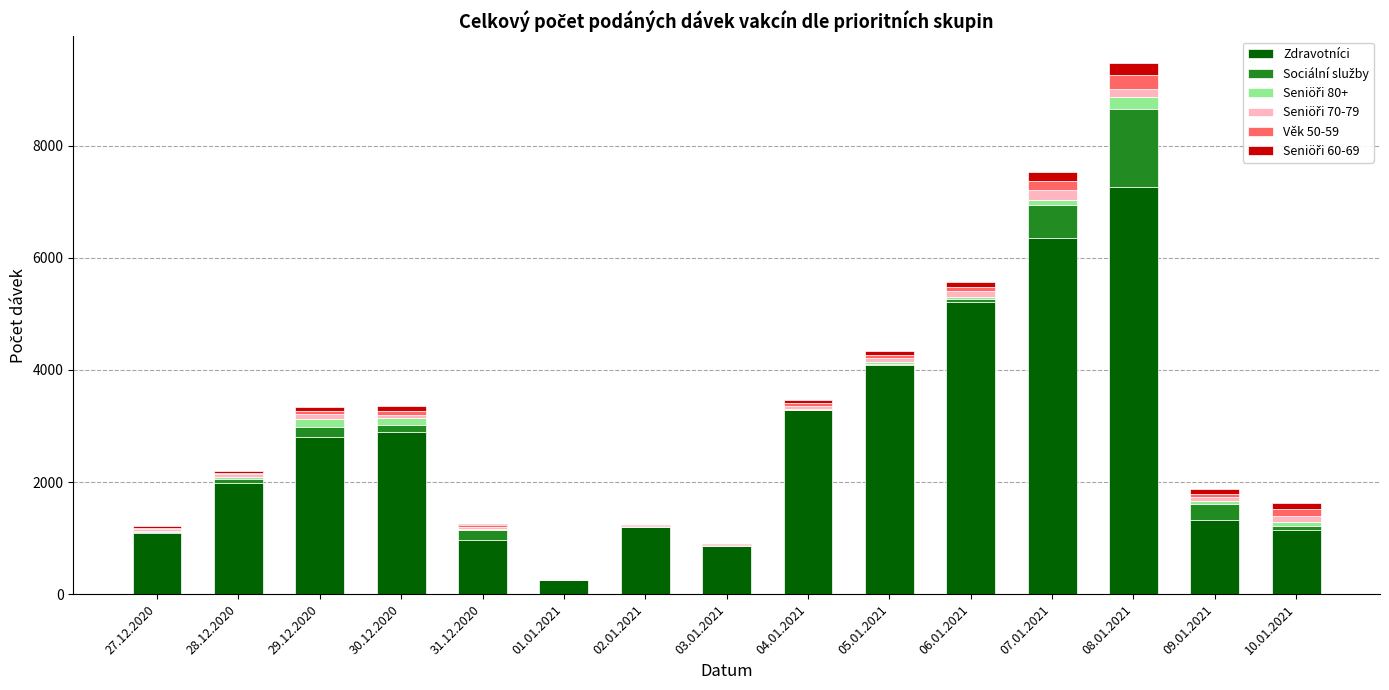

At which category is the sum across all series the highest?

08.01.2021